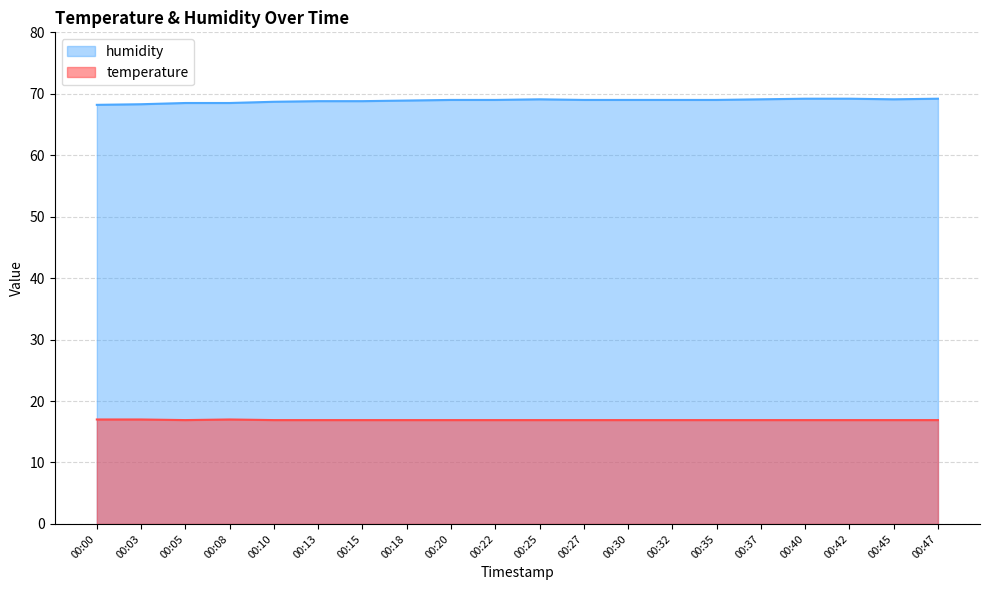

What are all the series names shown in the legend?

humidity, temperature